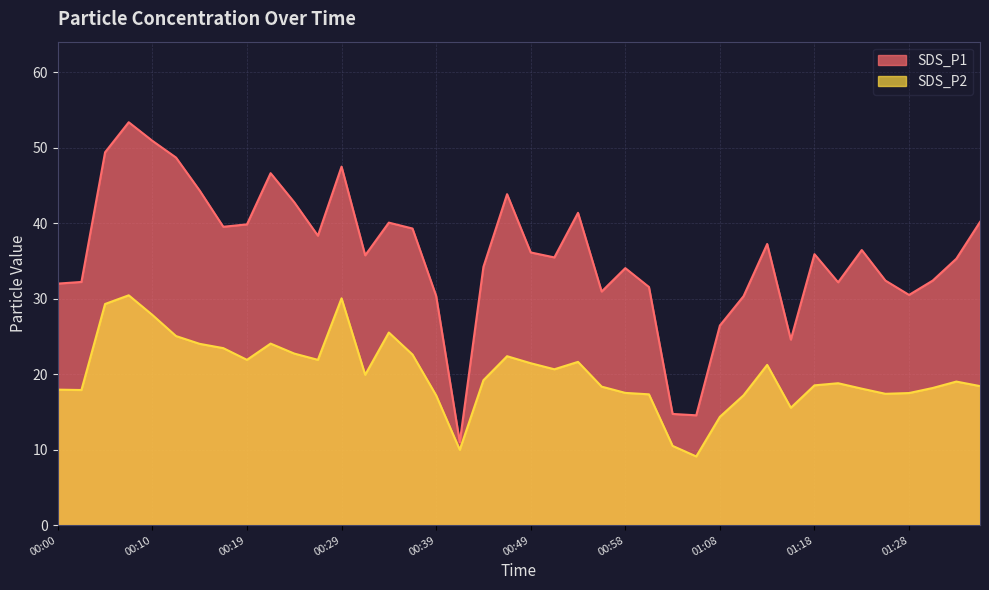

What is the difference between the second highest and second lowest values in the SDS_P1 line series?

36.4